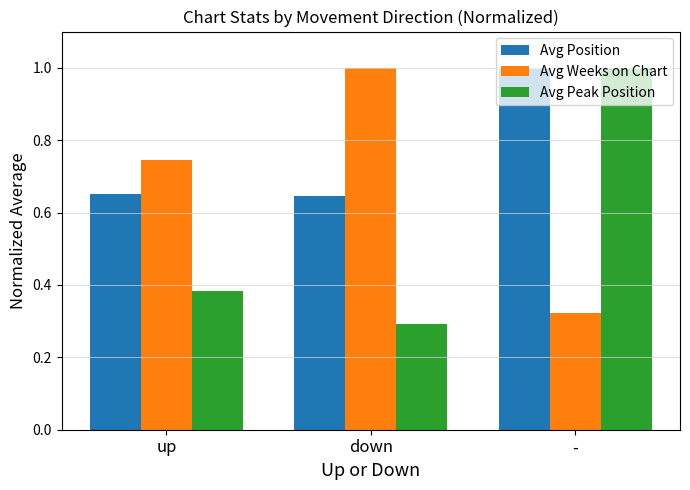

What is the maximum value for Avg Position?

1.0